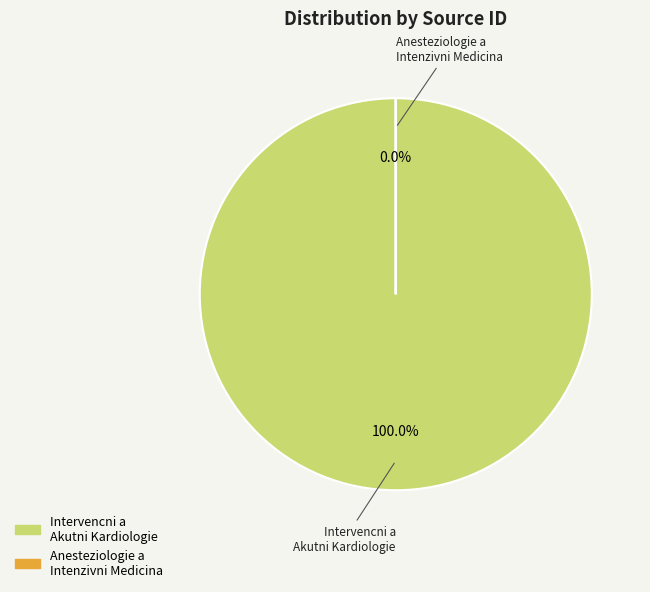

What is the ratio of the value at Intervencni a Akutni Kardiologie to the value at Anesteziologie a Intenzivni Medicina?

297352.2